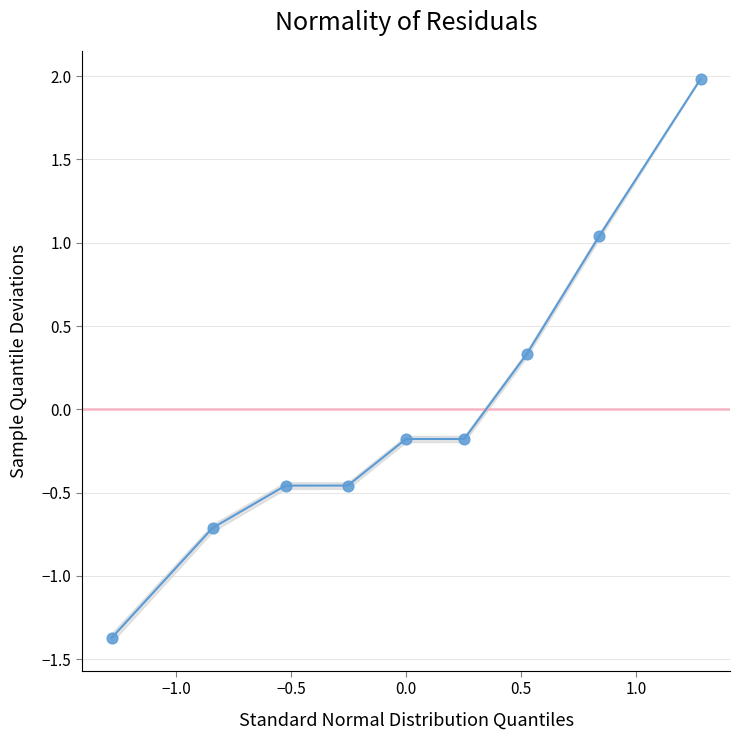

What is the range of Y values (max minus min)?

3.4